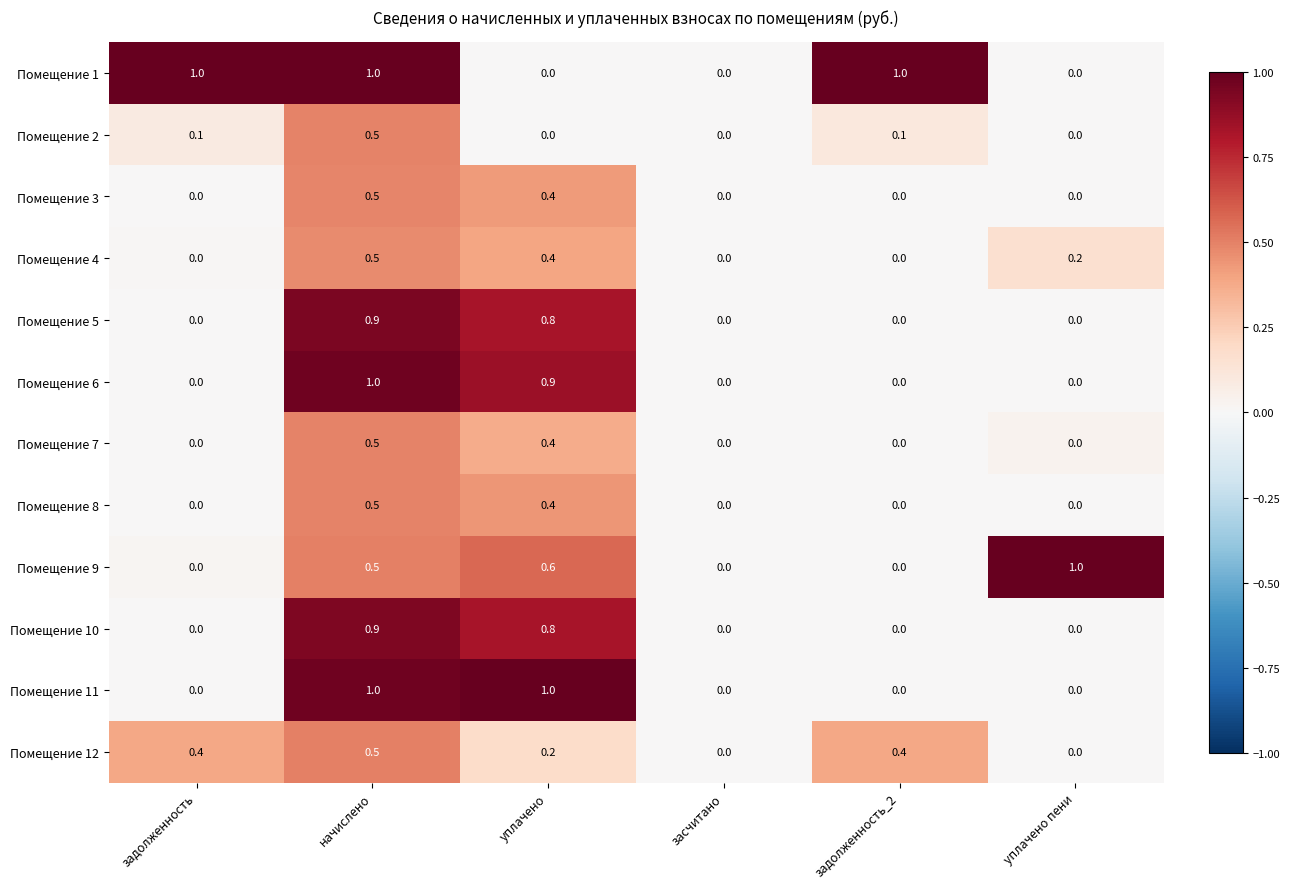

What is the maximum value for Помещение 10?

0.9